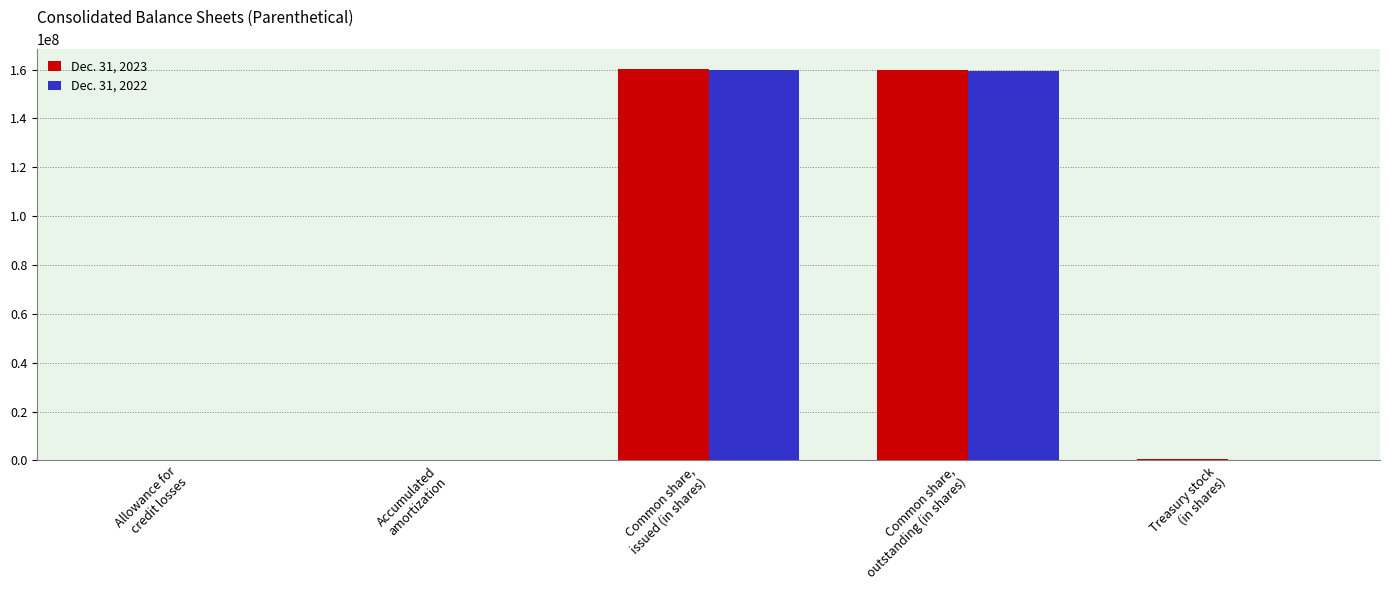

What is the maximum value shown in the chart?

160284901